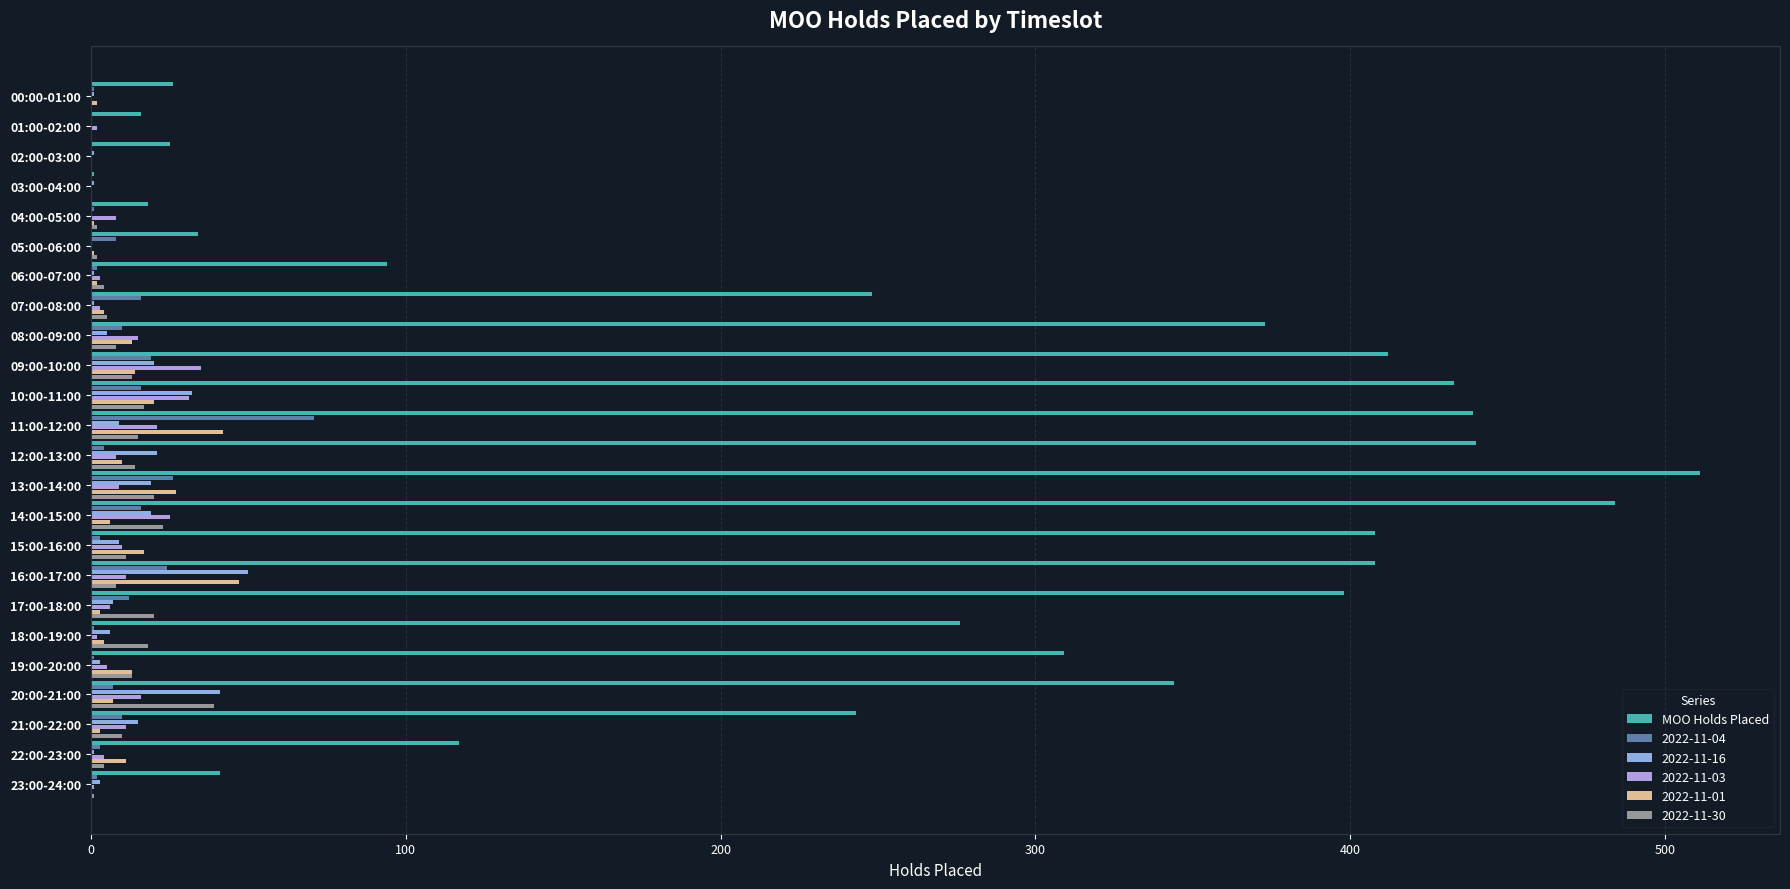

Is it true that 2022-11-04 equals 1 at 04:00-05:00?

True